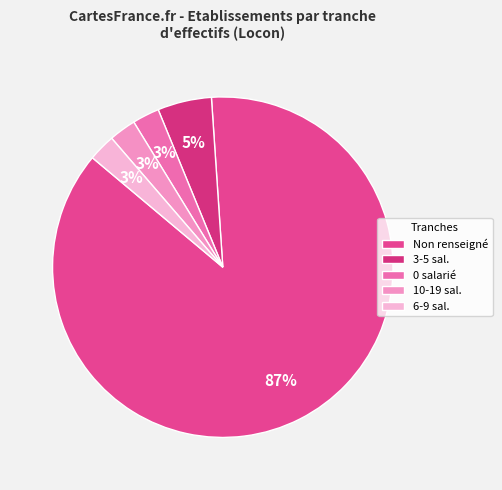

Which category has the biggest portion of the pie?

Non renseigné